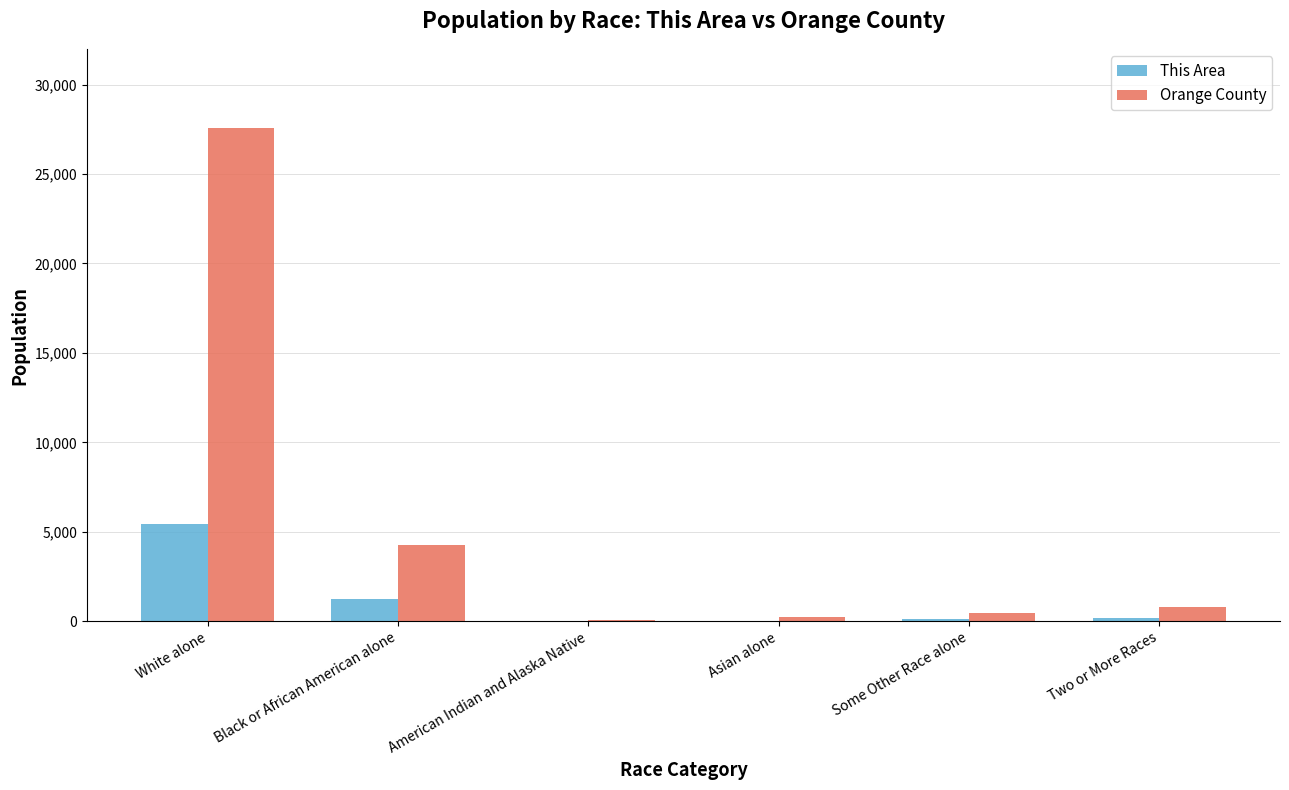

Is it true that This Area equals 1253 at Black or African American alone?

True